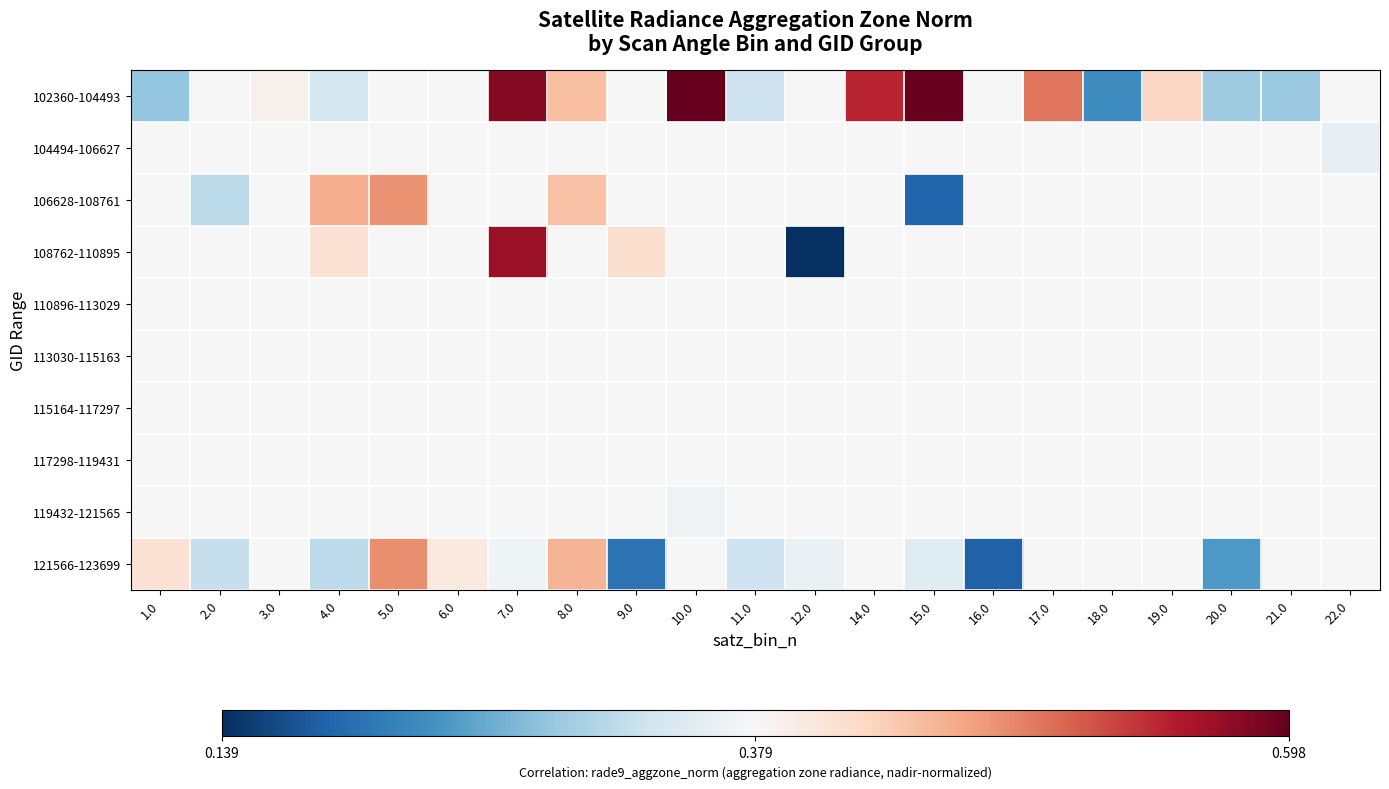

What is the minimum value shown in the chart?

0.1